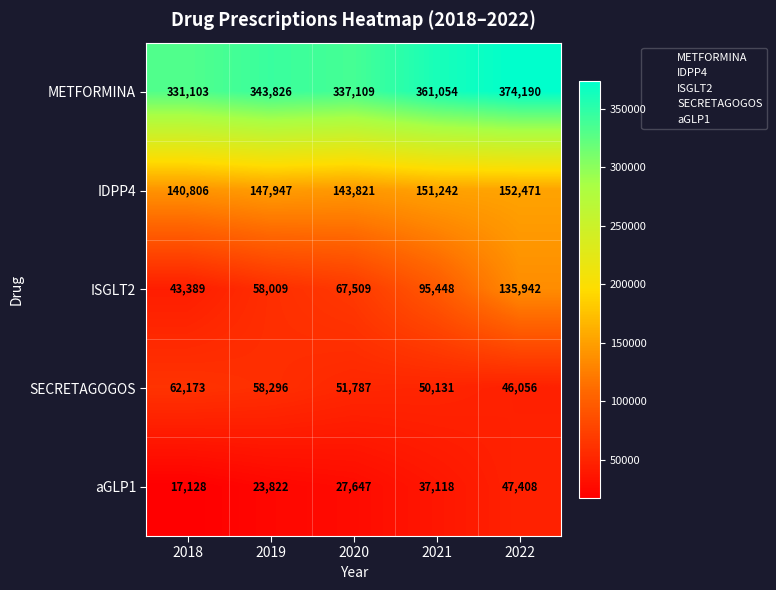

What is the sum of all IDPP4 values?

736287